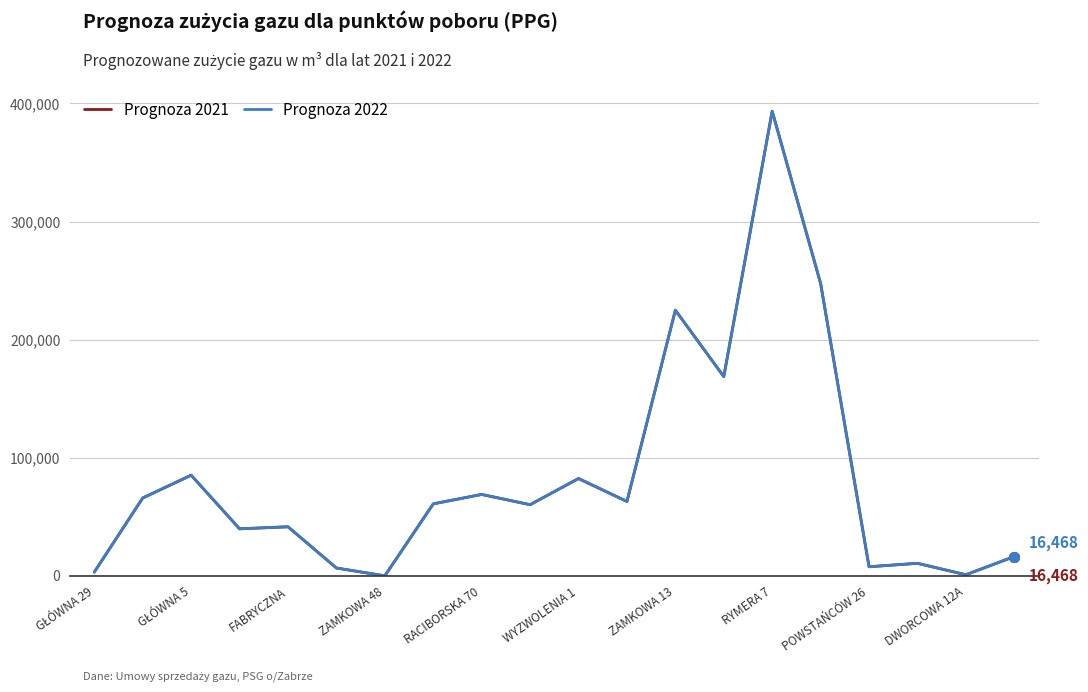

What is the sum of all Prognoza 2021 values?

1649895